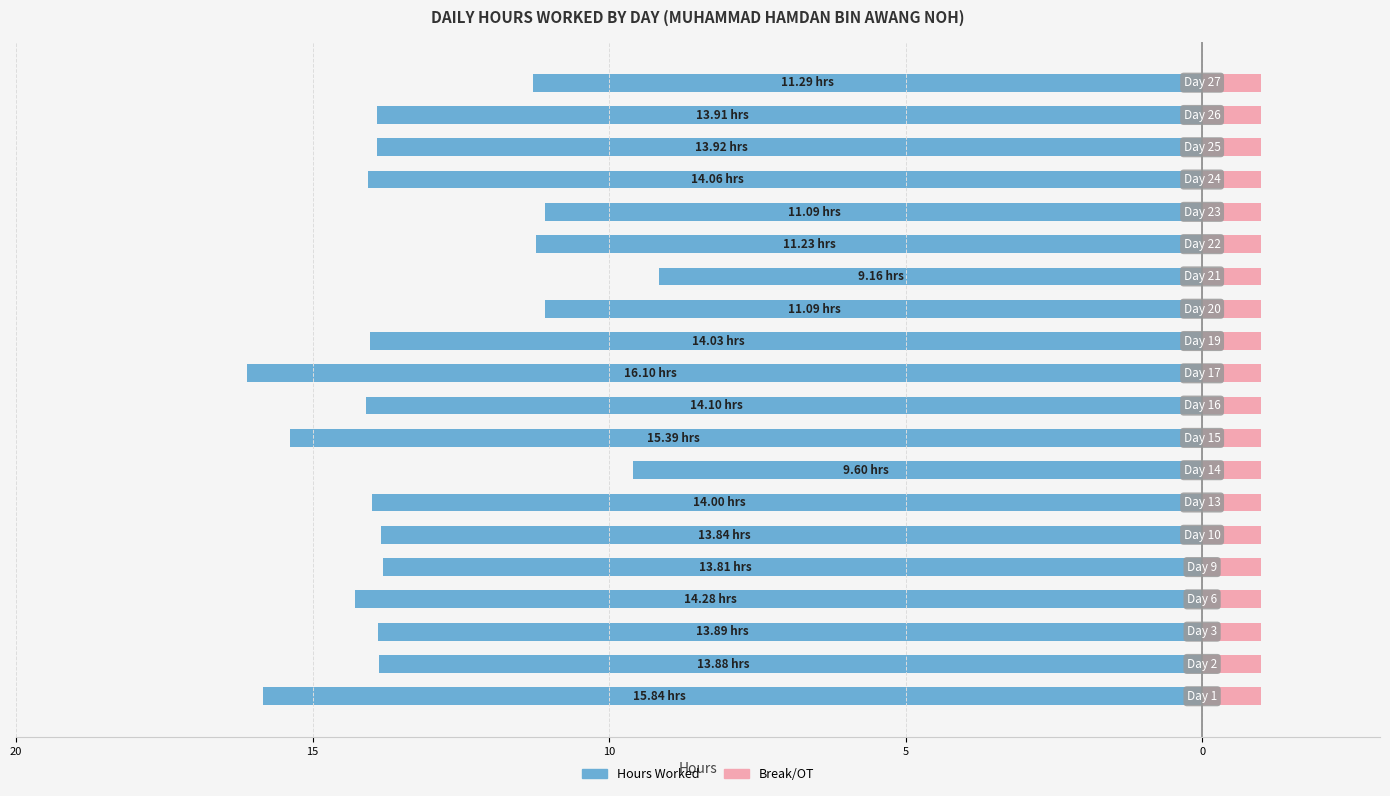

How many bars are there in total?

40